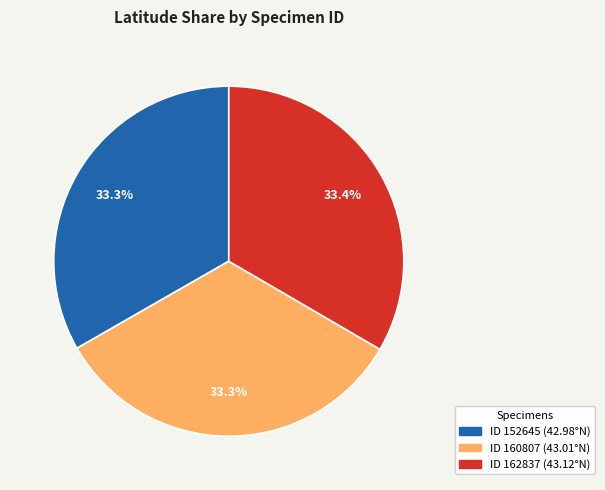

Does any single category account for the majority?

No